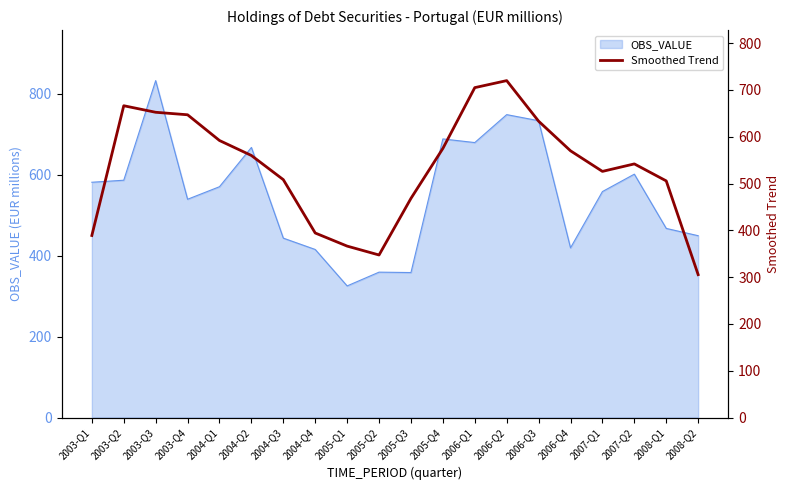

True or false: the data shows 338.3 at 2006-Q4.

False